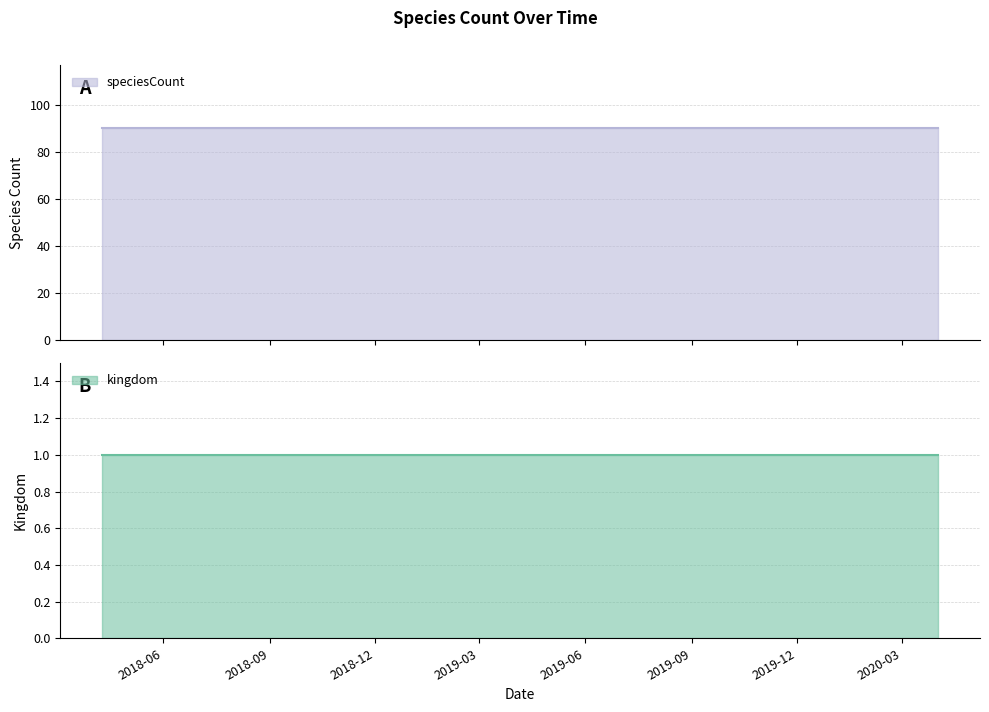

Which category has the lowest value in the speciesCount series?

2018-04-09